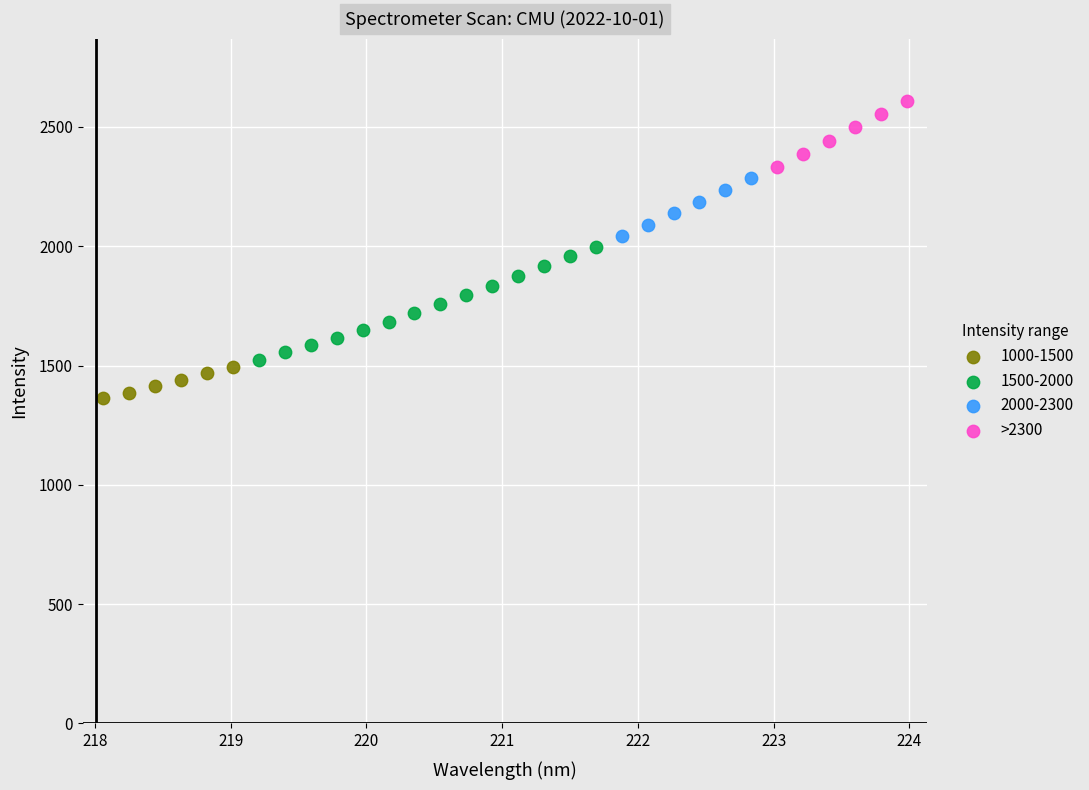

Which series contains the lowest Y value?

1000-1500